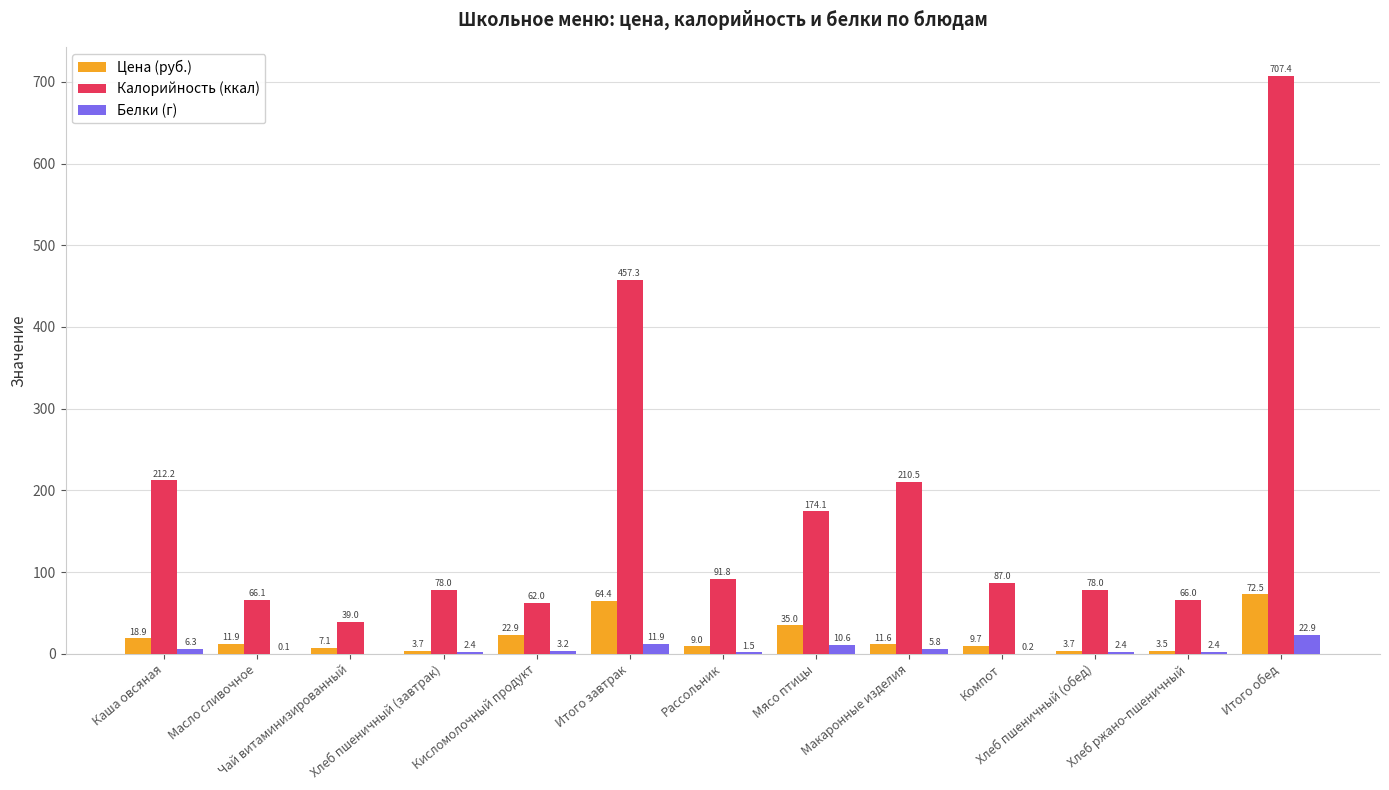

What is the difference between the Калорийность (ккал) values at Компот and Рассольник?

4.7